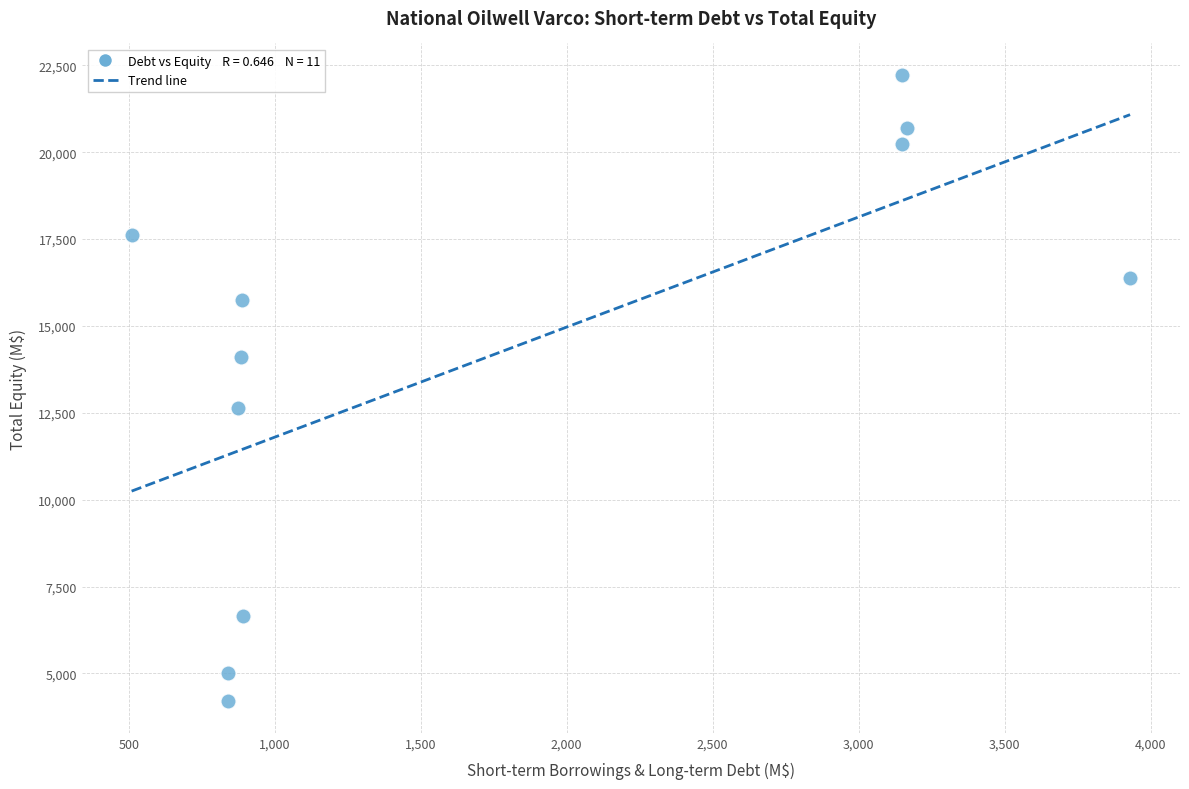

What Y value in the scatter plot is closest to 13212?

12628